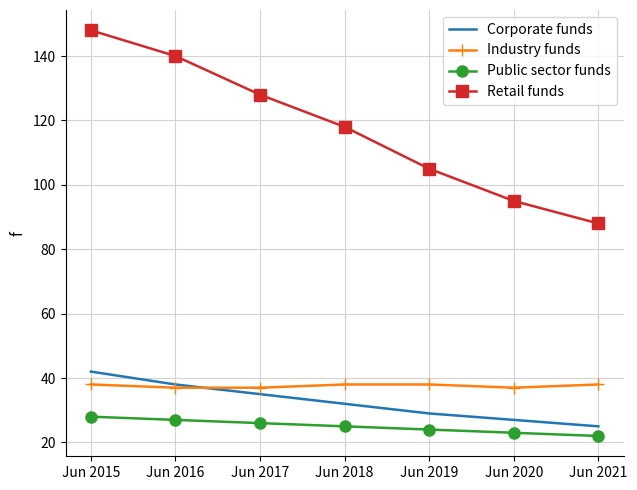

At which category is the sum across all series the highest?

Jun 2015